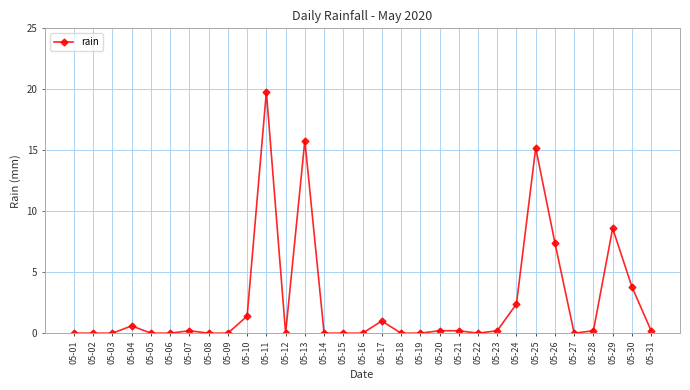

True or false: the data has more than 0 interior local peaks.

True